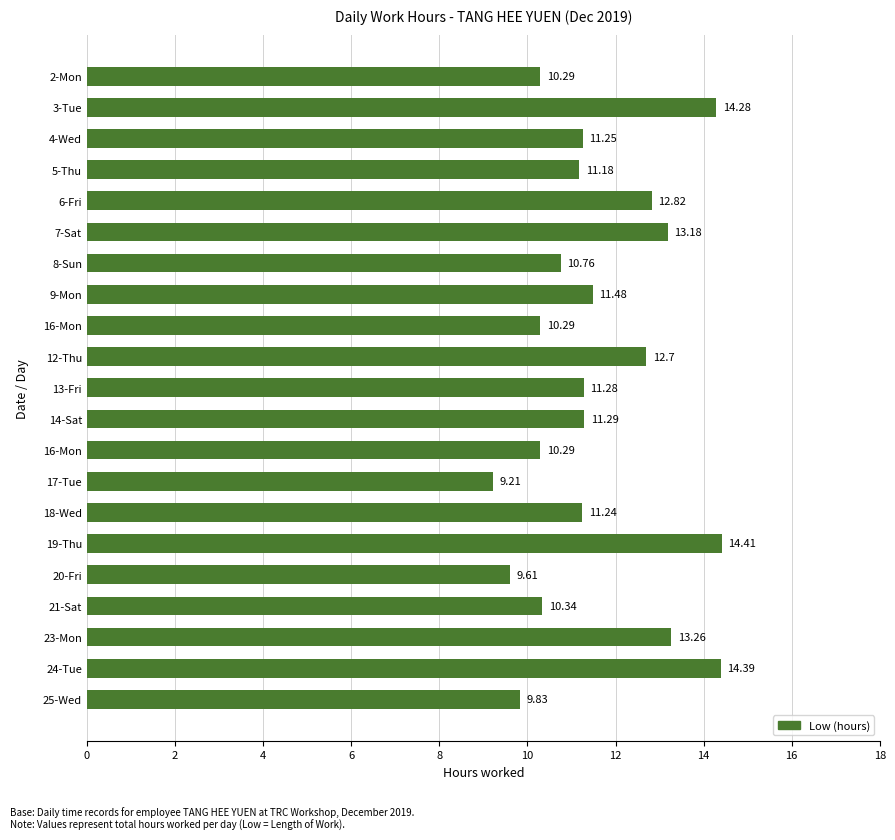

Are the bars horizontal?

Yes